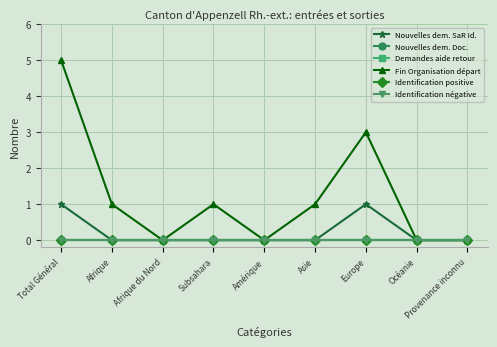

True or false: Nouvelles dem. SaR Id. and Fin Organisation départ cross at least once.

False